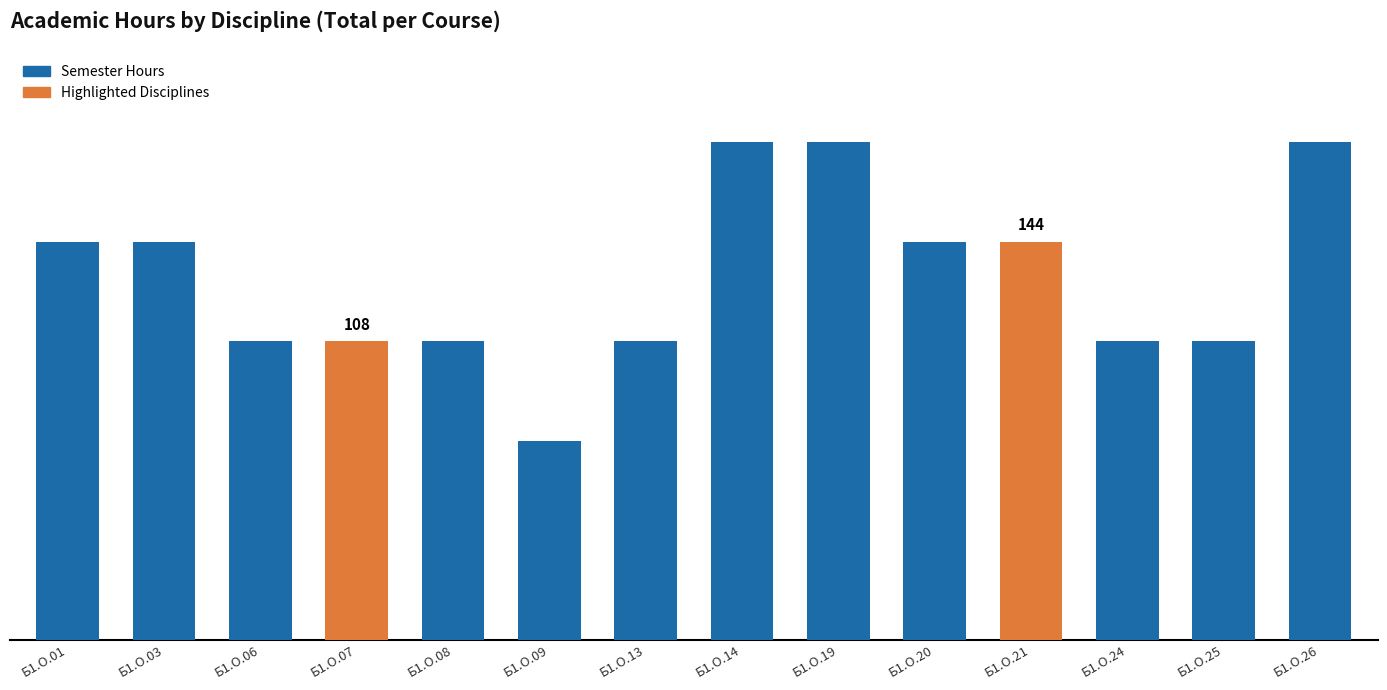

Rank the categories by value from highest to lowest.

Б1.О.14, Б1.О.19, Б1.О.26, Б1.О.01, Б1.О.03, Б1.О.20, Б1.О.21, Б1.О.06, Б1.О.07, Б1.О.08, Б1.О.13, Б1.О.24, Б1.О.25, Б1.О.09